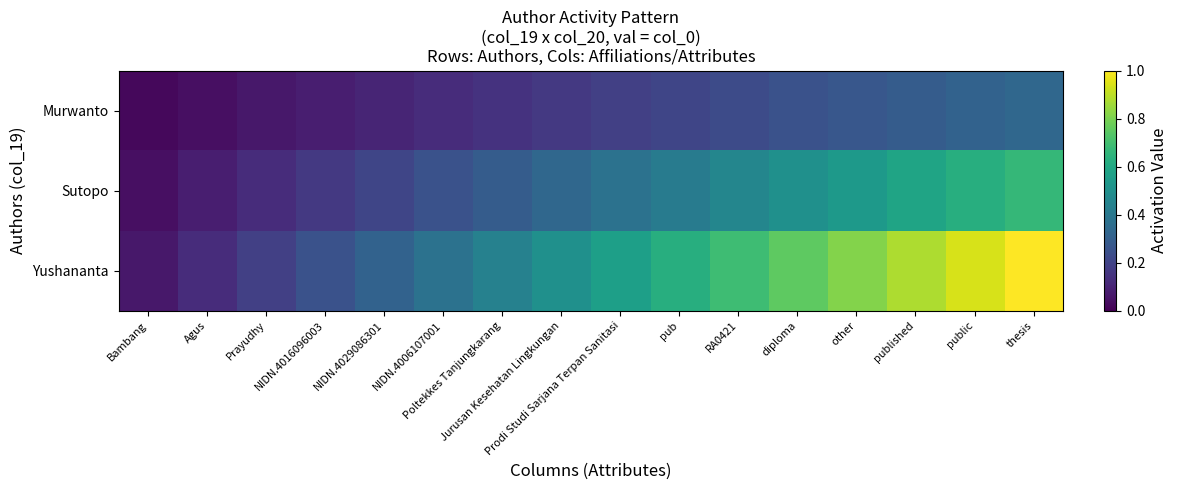

Reading left to right, what are all the values shown in this chart?

Murwanto: Bambang=0.0	Agus=0.0	Prayudhy=0.1	NIDN.4016096003=0.1	NIDN.4029086301=0.1	NIDN.4006107001=0.1	Poltekkes Tanjungkarang=0.1	Jurusan Kesehatan Lingkungan=0.2	Prodi Studi Sarjana Terpan Sanitasi=0.2	pub=0.2	RA0421=0.2	diploma=0.2	other=0.3	published=0.3	public=0.3	thesis=0.3
Sutopo: Bambang=0.0	Agus=0.1	Prayudhy=0.1	NIDN.4016096003=0.2	NIDN.4029086301=0.2	NIDN.4006107001=0.2	Poltekkes Tanjungkarang=0.3	Jurusan Kesehatan Lingkungan=0.3	Prodi Studi Sarjana Terpan Sanitasi=0.4	pub=0.4	RA0421=0.5	diploma=0.5	other=0.5	published=0.6	public=0.6	thesis=0.7
Yushananta: Bambang=0.1	Agus=0.1	Prayudhy=0.2	NIDN.4016096003=0.2	NIDN.4029086301=0.3	NIDN.4006107001=0.4	Poltekkes Tanjungkarang=0.4	Jurusan Kesehatan Lingkungan=0.5	Prodi Studi Sarjana Terpan Sanitasi=0.6	pub=0.6	RA0421=0.7	diploma=0.8	other=0.8	published=0.9	public=0.9	thesis=1.0